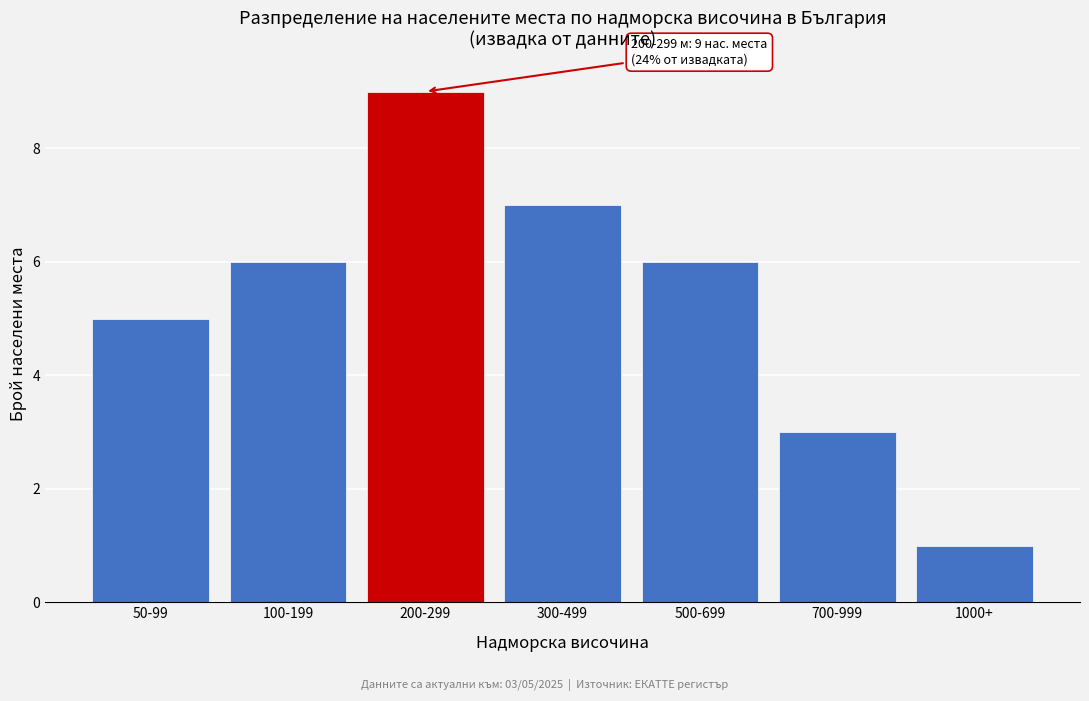

Reading left to right, list all the values displayed in this chart.

50-99=5	100-199=6	200-299=9	300-499=7	500-699=6	700-999=3	1000+=1